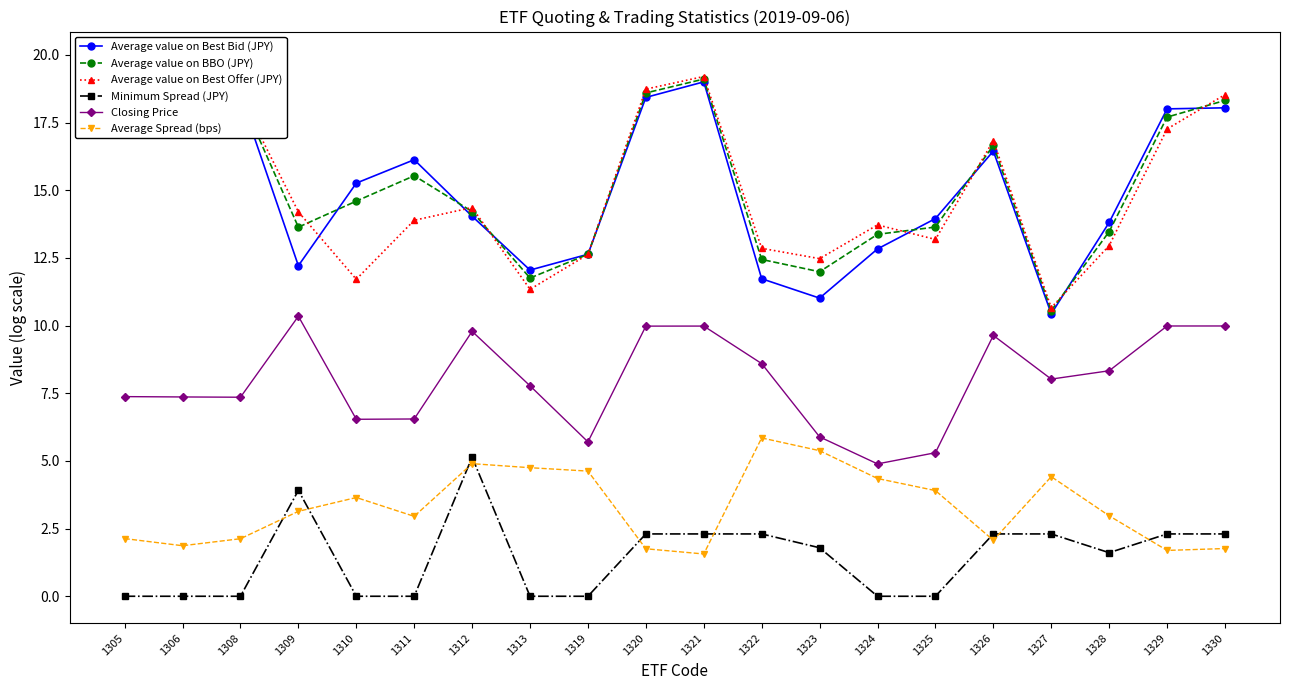

Is this an area chart (filled region under the line)?

No